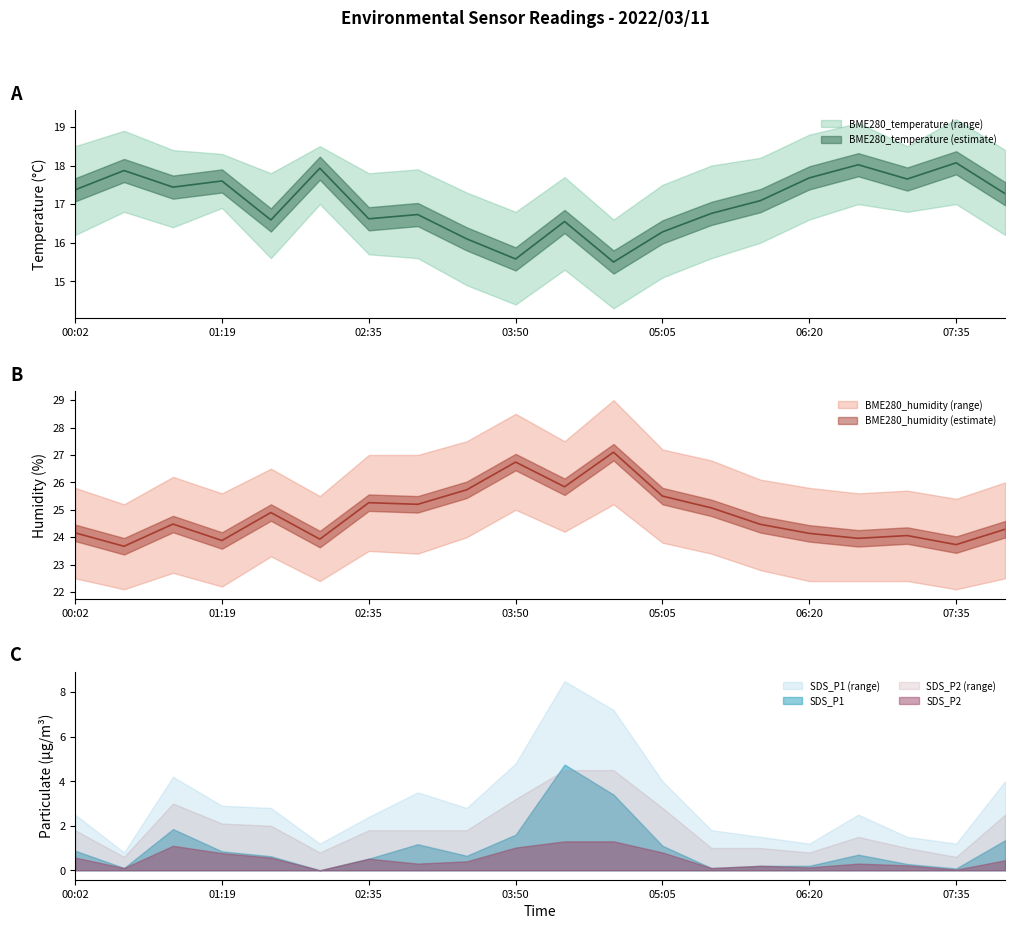

True or false: BME280_humidity and BME280_temperature cross at least once.

False